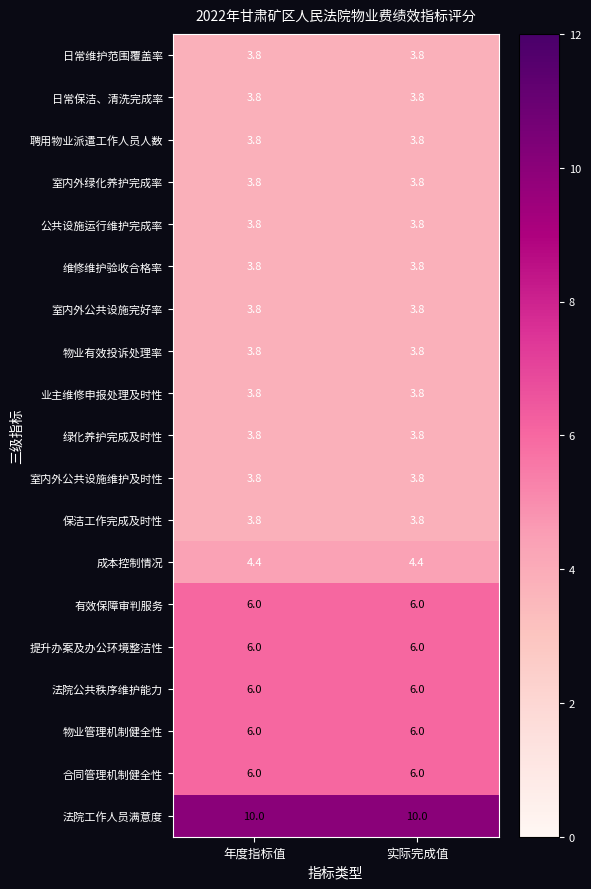

The 合同管理机制健全性 series shows 2.9 at 年度指标值. True or false?

False